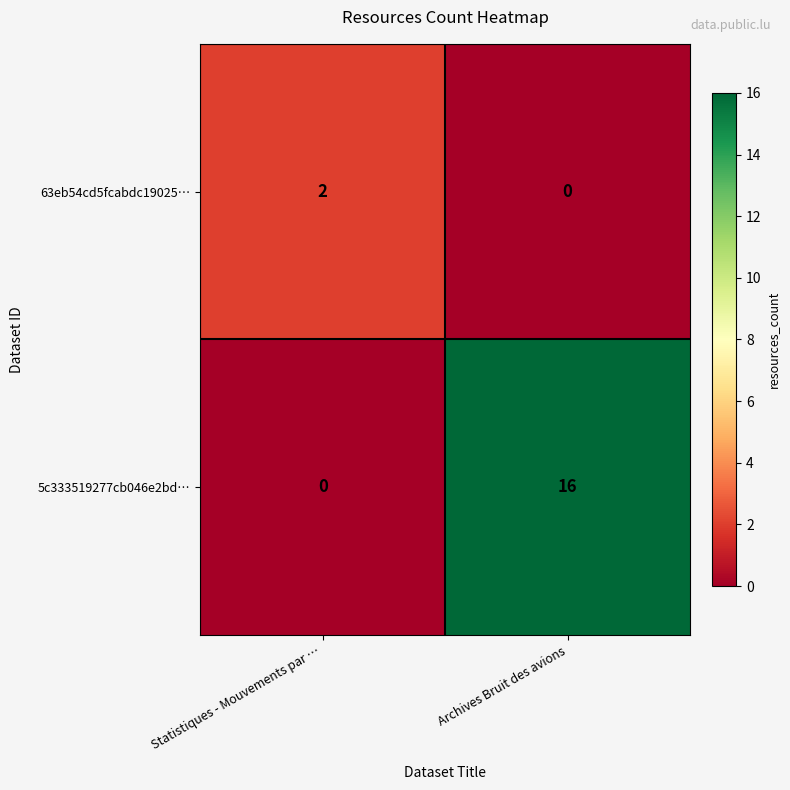

Is it true that 5c333519277cb046e2bd… equals 7 at Archives Bruit des avions?

False